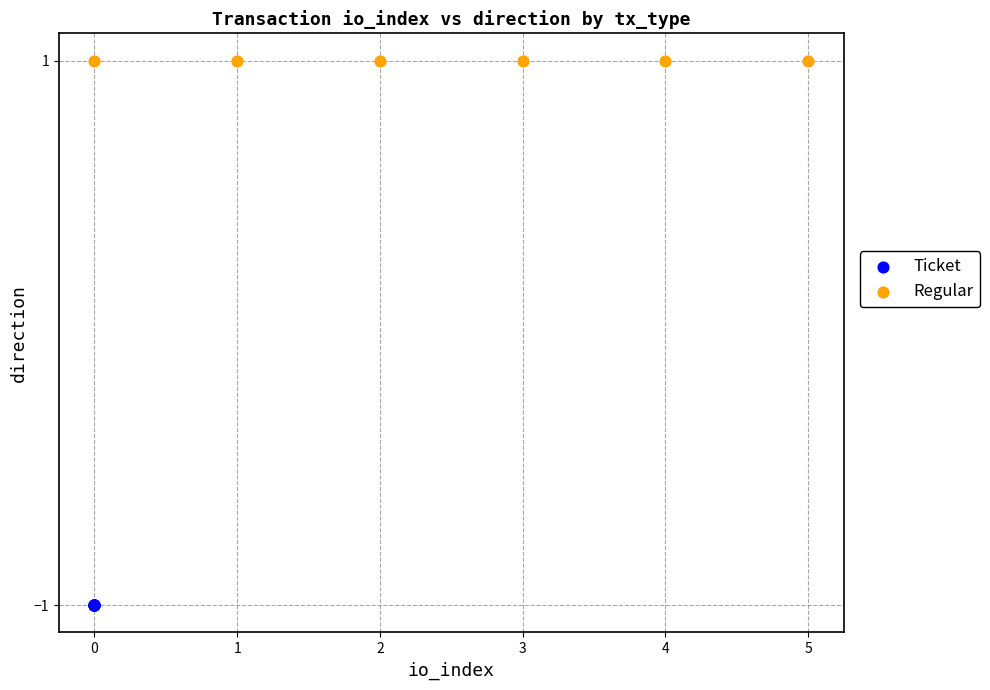

Which series reaches the maximum Y coordinate?

Regular